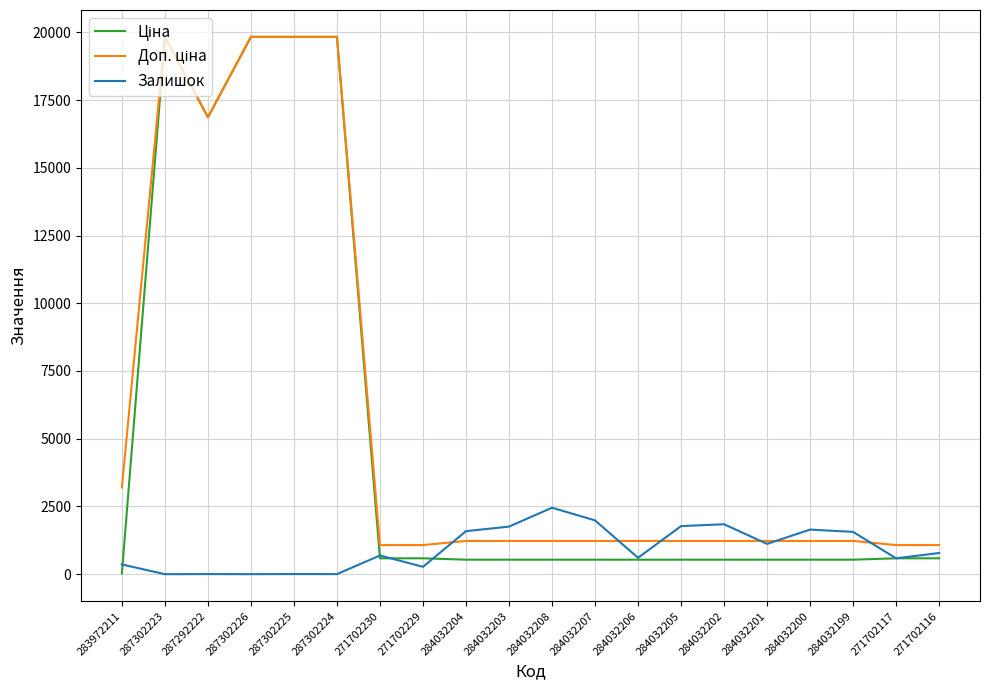

Which category has the highest value in the Залишок series?

284032208